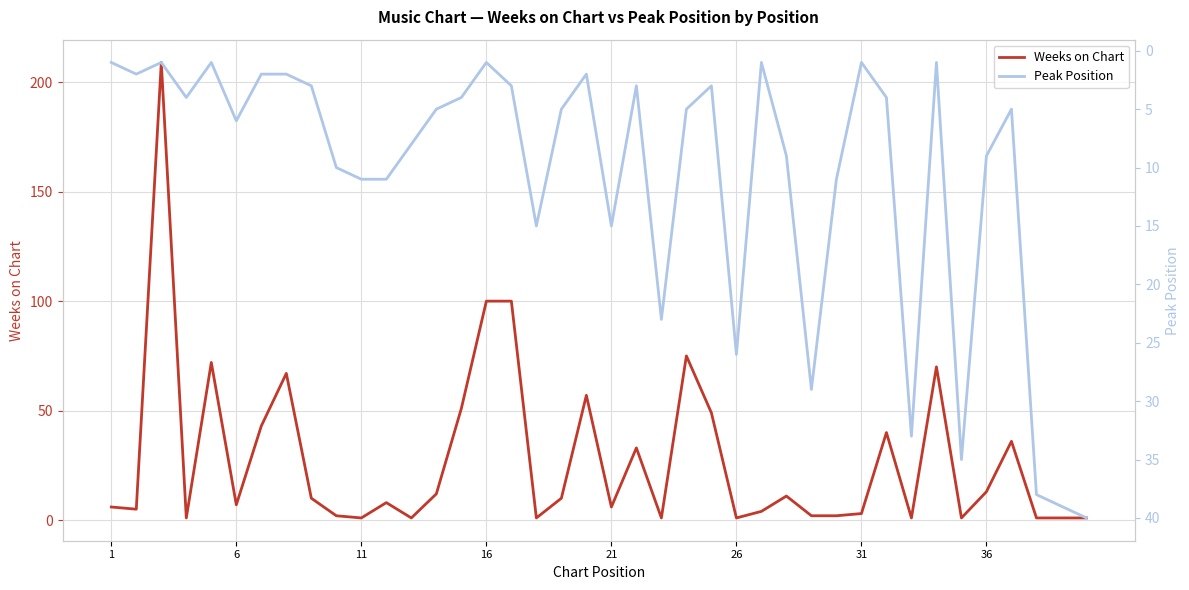

What is the maximum value for Weeks on Chart?

209